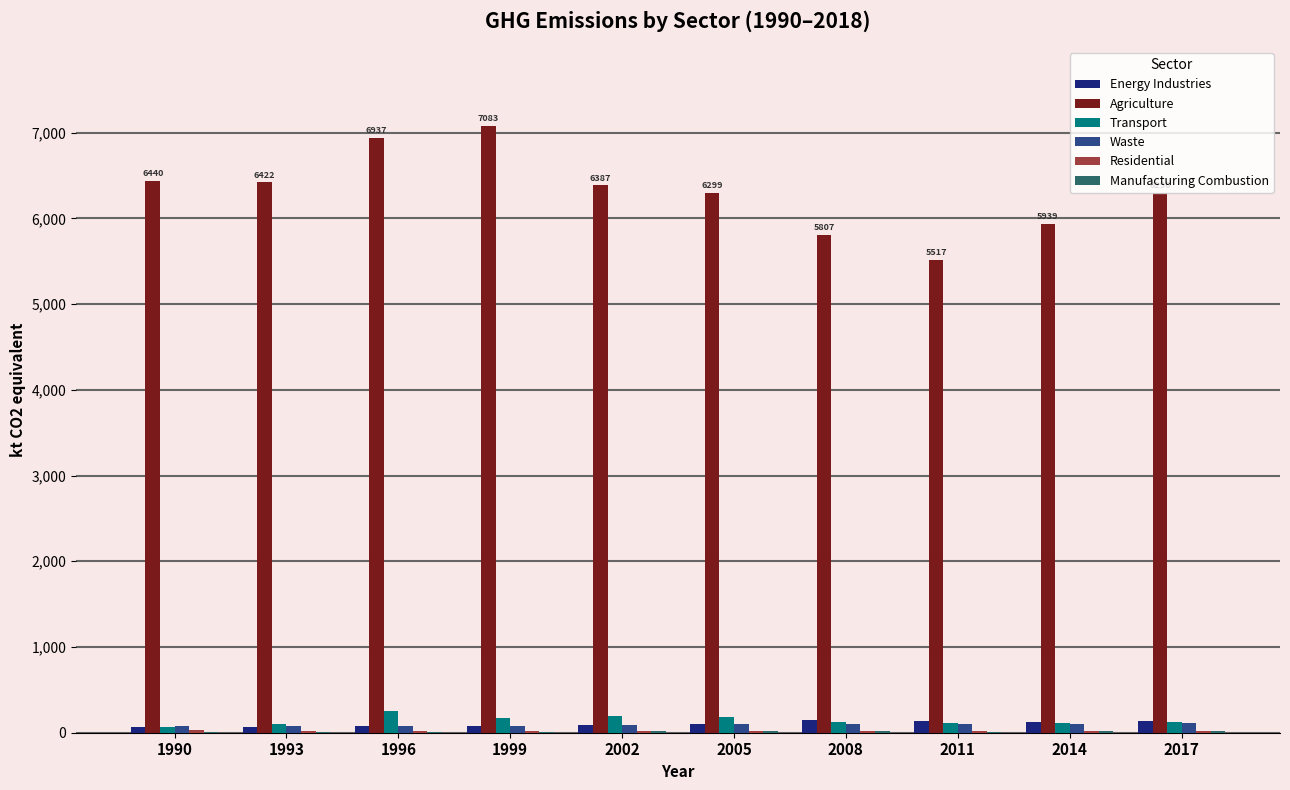

What is the maximum value shown in the chart?

7082.8